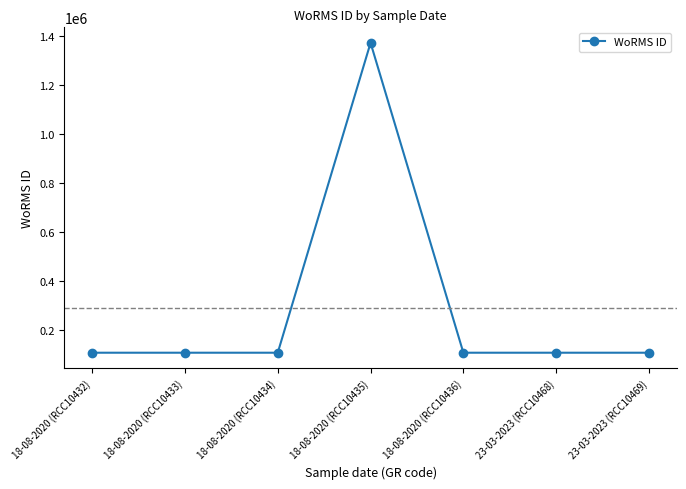

True or false: the data has more than 0 interior local peaks.

True